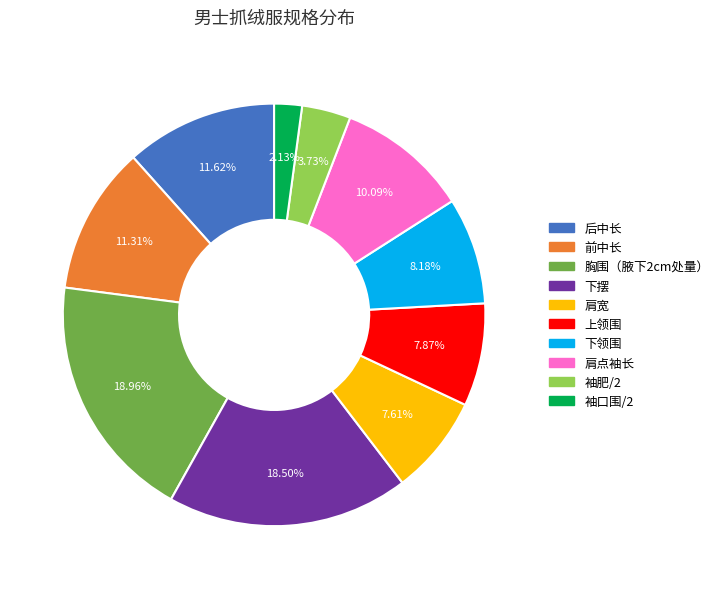

Which category has the smallest portion of the pie?

袖口围/2